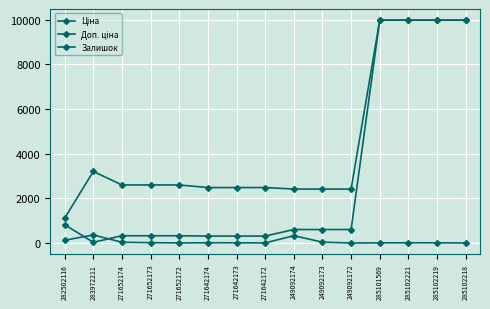

What is the sum of the Доп. ціна values at 249092174 and 249092172?

4829.7